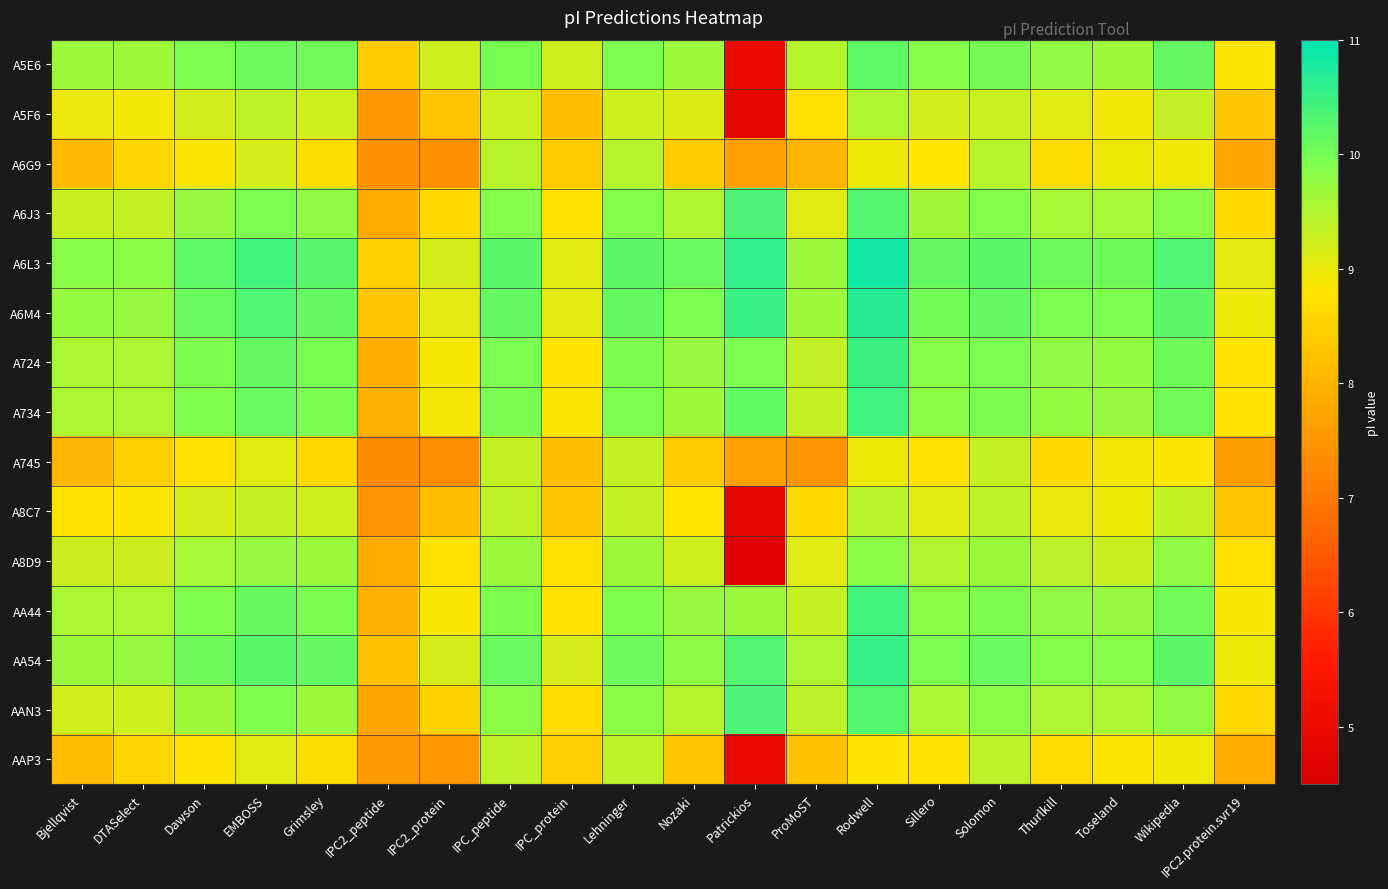

How many series are shown in this chart?

15